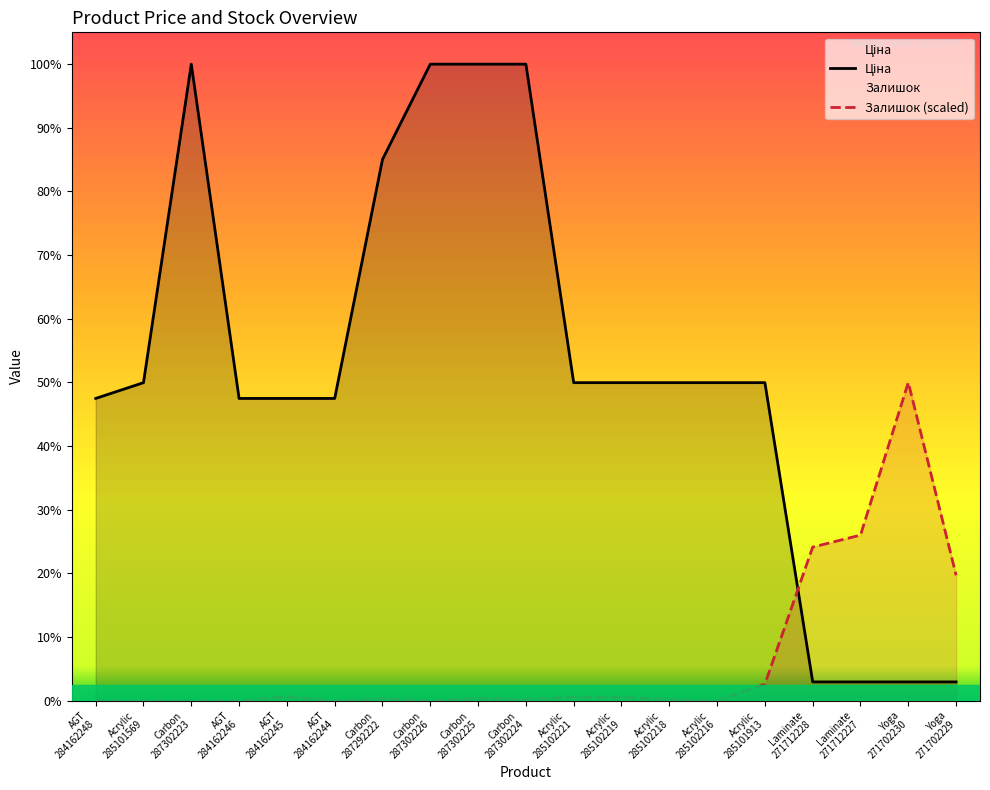

Which series has the largest total across all categories?

Ціна